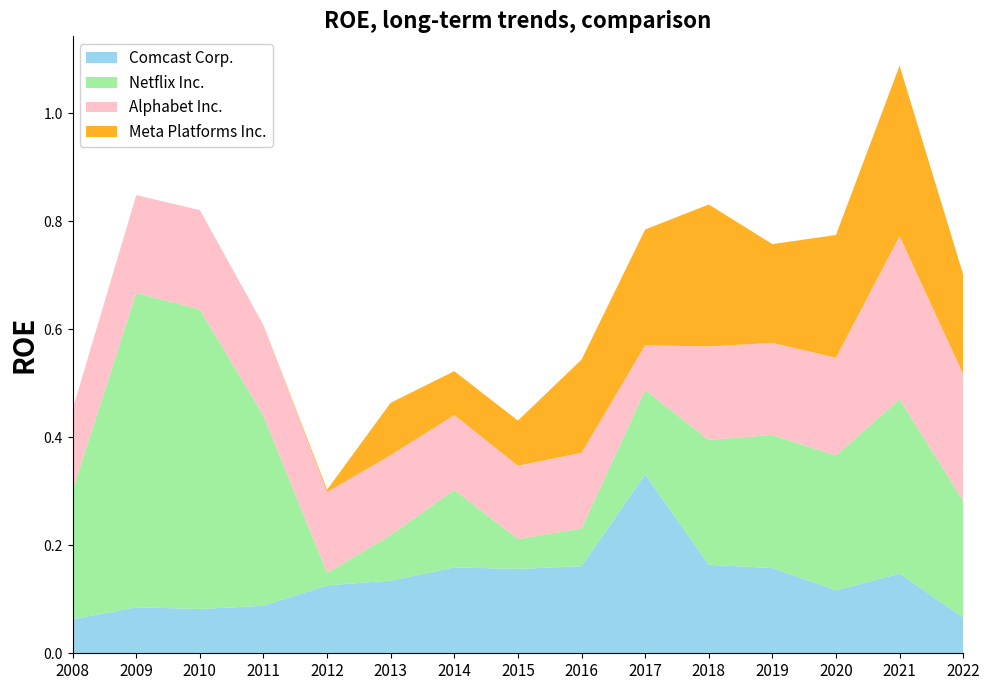

Reading right to left, what are all the values shown in this chart?

Comcast Corp.: 0.1	0.1	0.1	0.2	0.2	0.3	0.2	0.2	0.2	0.1	0.1	0.1	0.1	0.1	0.1
Netflix Inc.: 0.2	0.3	0.2	0.2	0.2	0.2	0.1	0.1	0.1	0.1	0.0	0.4	0.6	0.6	0.2
Alphabet Inc.: 0.2	0.3	0.2	0.2	0.2	0.1	0.1	0.1	0.1	0.1	0.1	0.2	0.2	0.2	0.1
Meta Platforms Inc.: 0.2	0.3	0.2	0.2	0.3	0.2	0.2	0.1	0.1	0.1	0.0	0.0	0.0	0.0	0.0